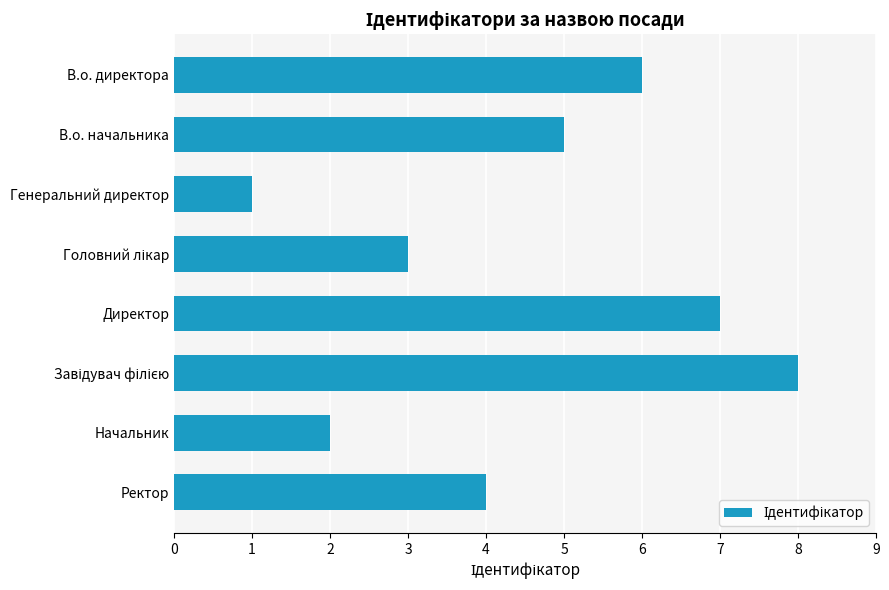

Which has a higher value, Директор or Генеральний директор?

Директор